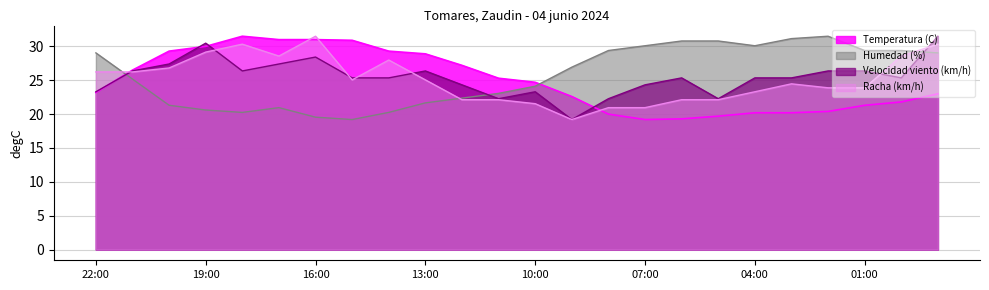

What value does the Humedad (%) series have at 05:00?

30.8